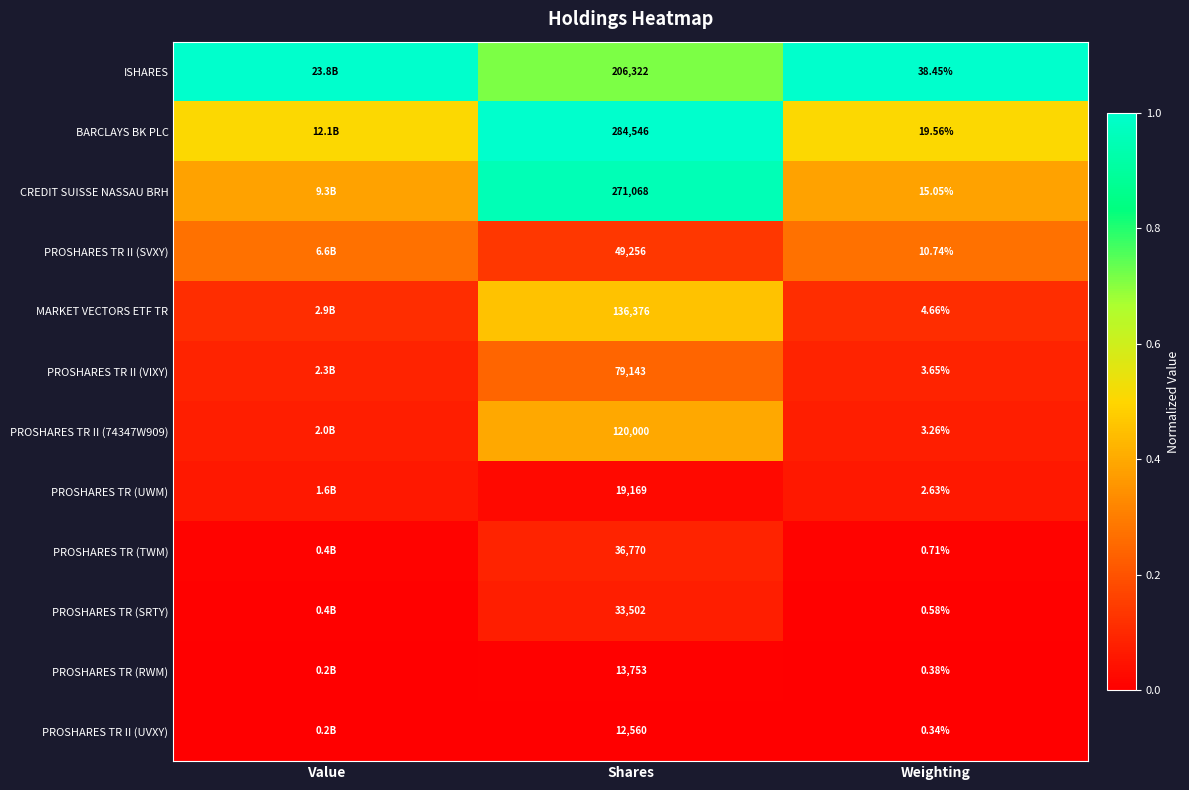

Is the value of CREDIT SUISSE NASSAU BRH at Shares greater than the value of MARKET VECTORS ETF TR at Weighting?

Yes